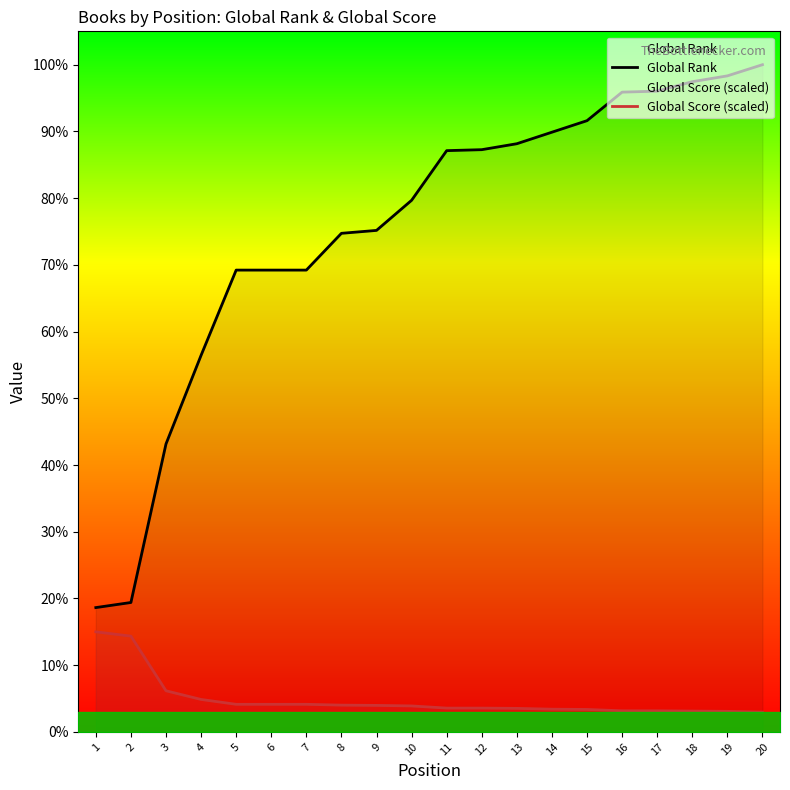

Is this an area chart (filled region under the line)?

No